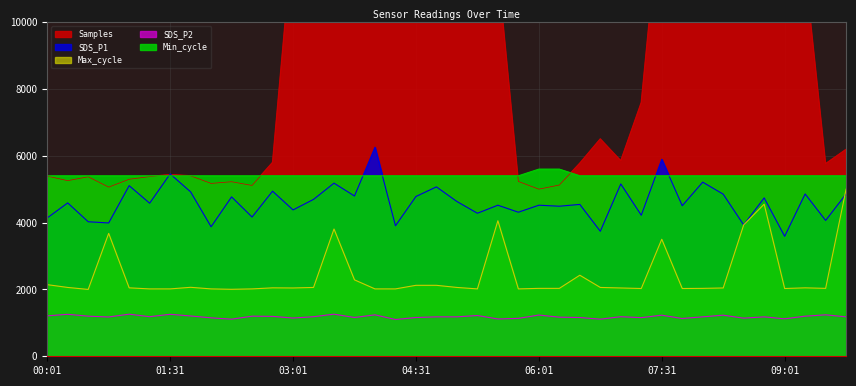

Which series has the largest total across all categories?

Samples